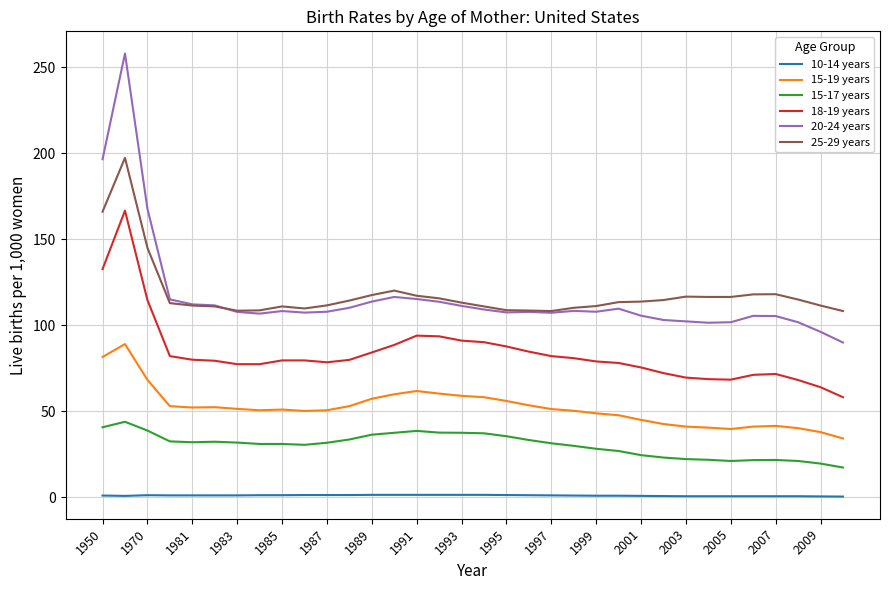

True or false: 18-19 years and 25-29 years cross at least once.

False